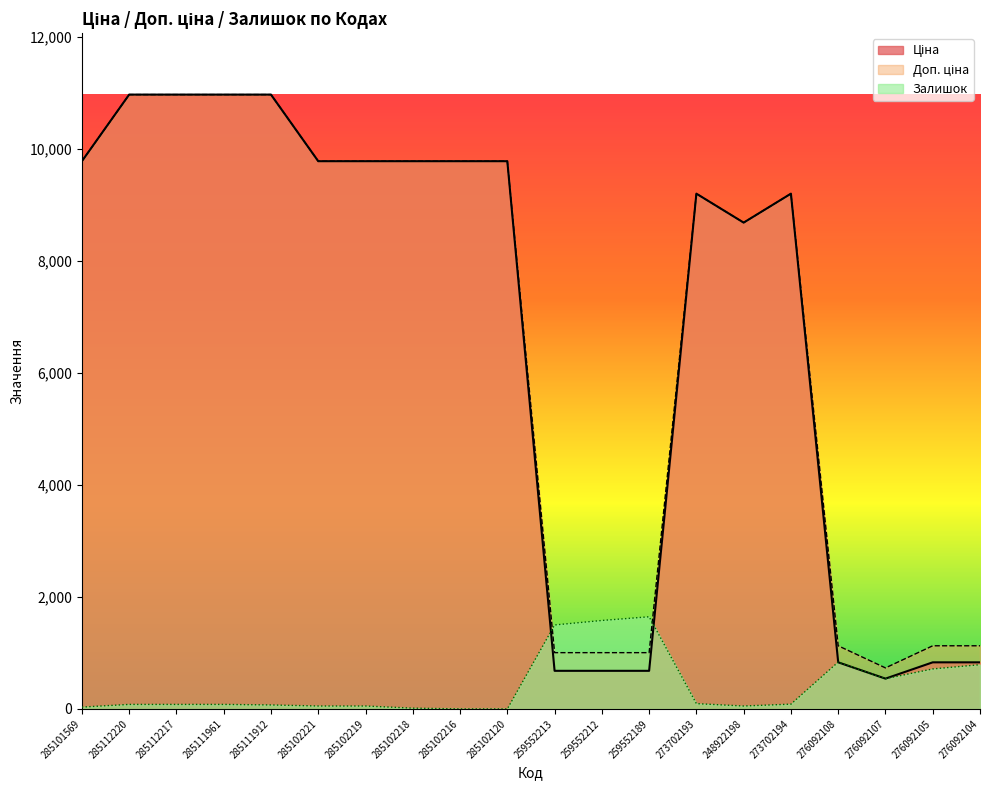

Is the value of Доп. ціна at 276092104 greater than the value of Залишок at 285102219?

Yes